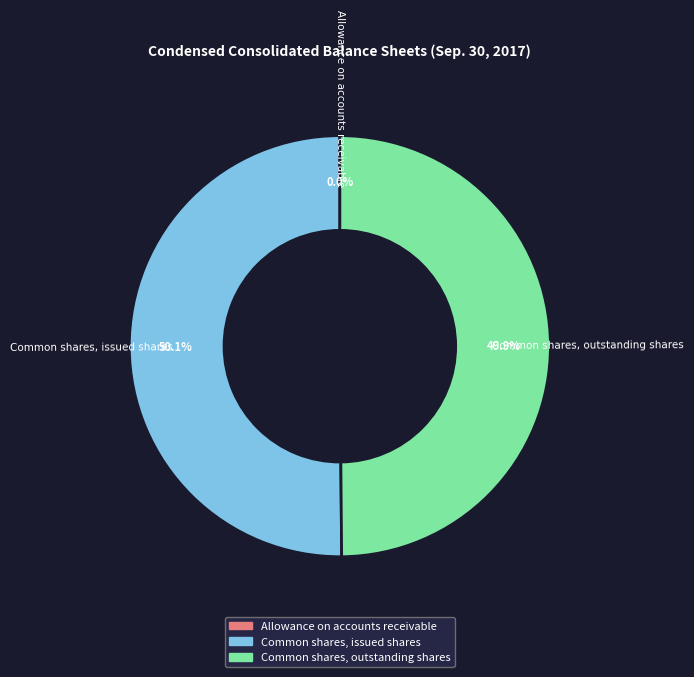

What percentage is NOT represented by Common shares, issued shares?

49.9%